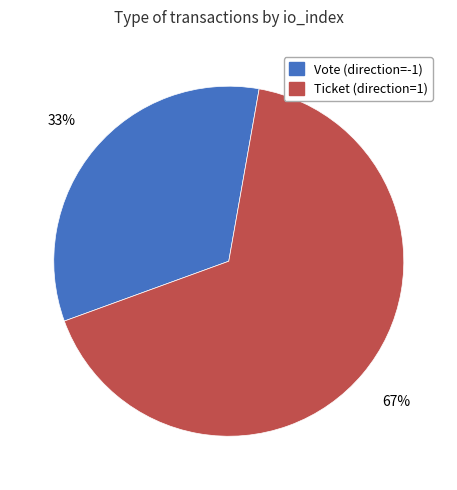

Which category has the biggest portion of the pie?

Ticket (direction=1)